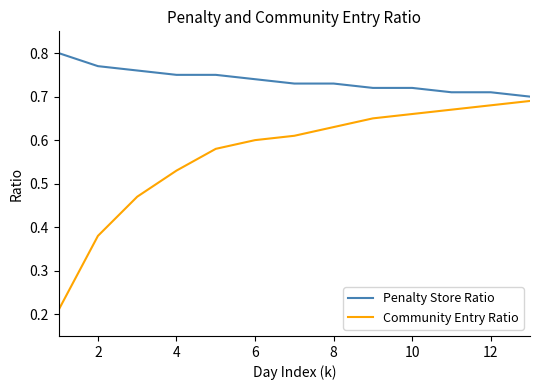

List the series in order of their peak value, lowest first.

Community Entry Ratio, Penalty Store Ratio